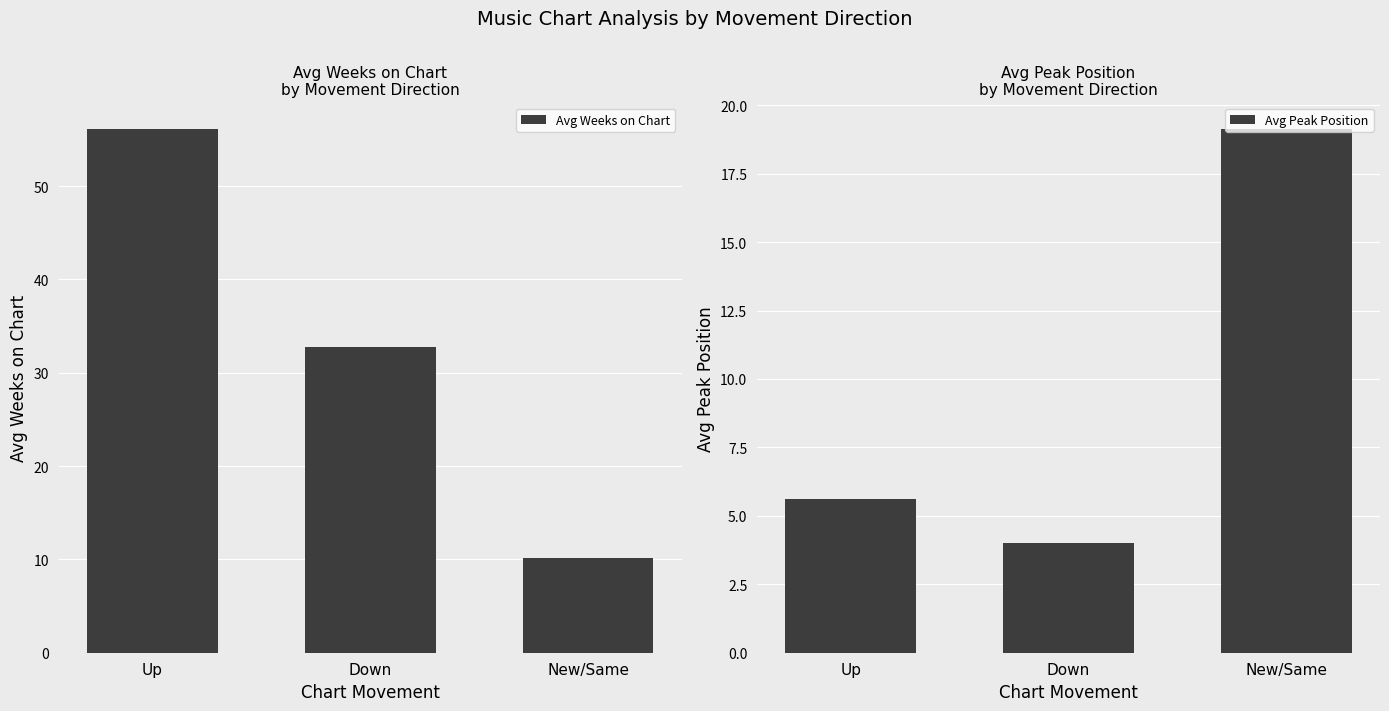

How many values in the Avg Peak Position series exceed 5?

2